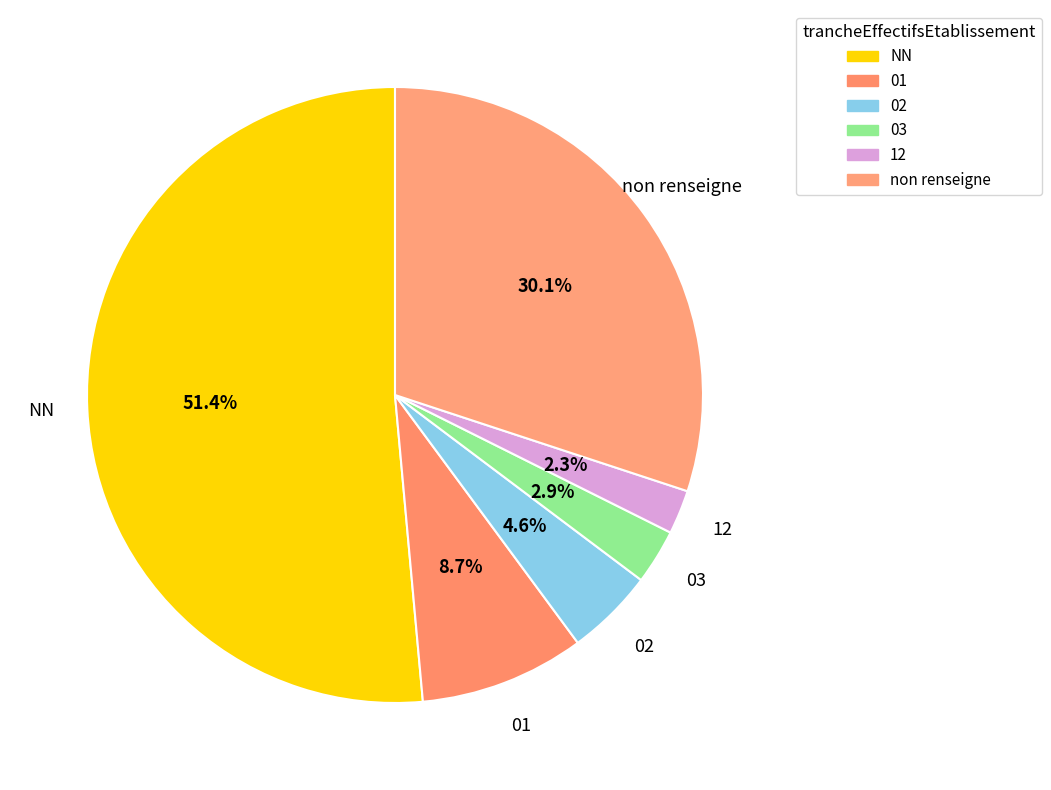

What portion of the pie excludes 02?

95.4%